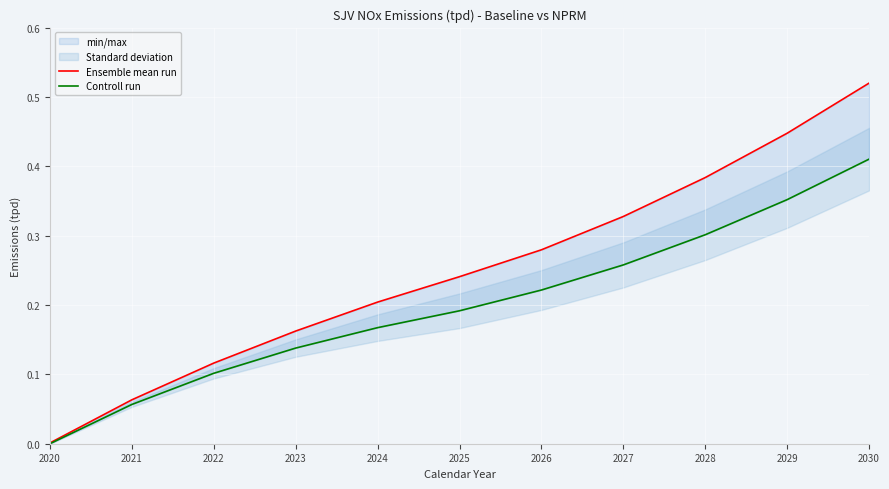

Rank the series by their maximum value, from lowest to highest.

Controll run, Ensemble mean run